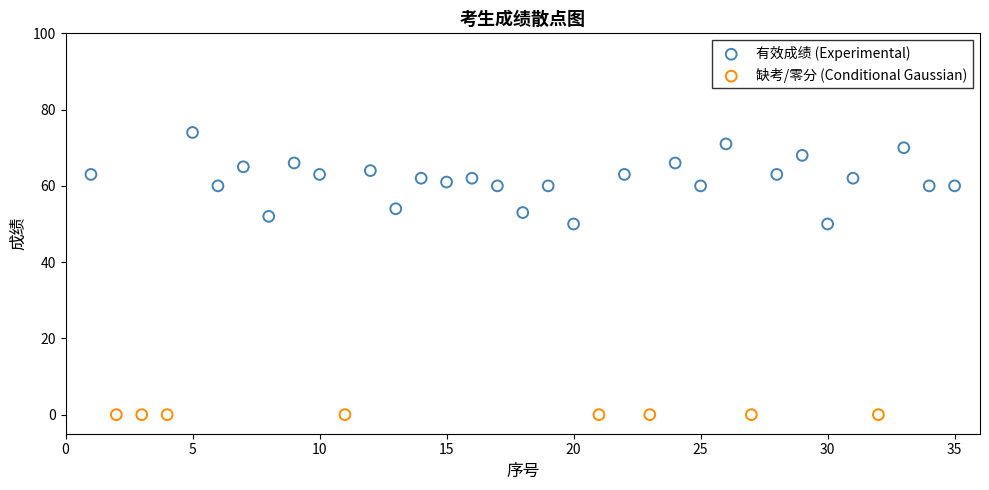

Which series contains the lowest Y value?

缺考/零分 (Conditional Gaussian)